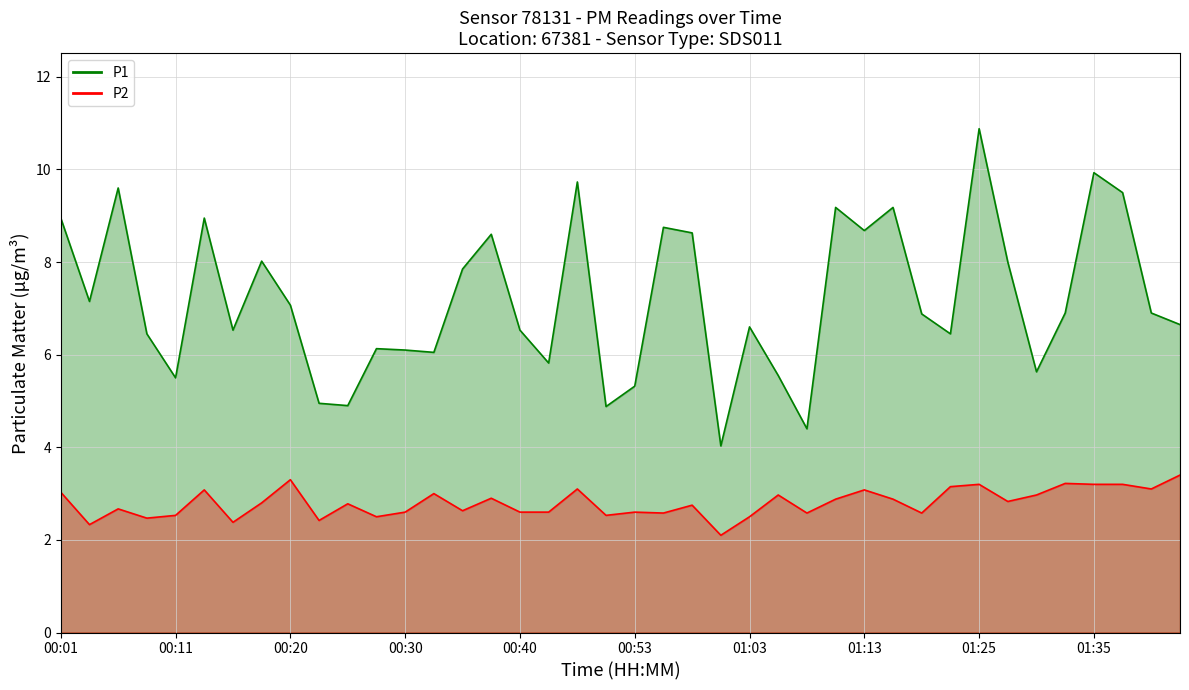

List the series in order of their overall mean, highest first.

P1, P2